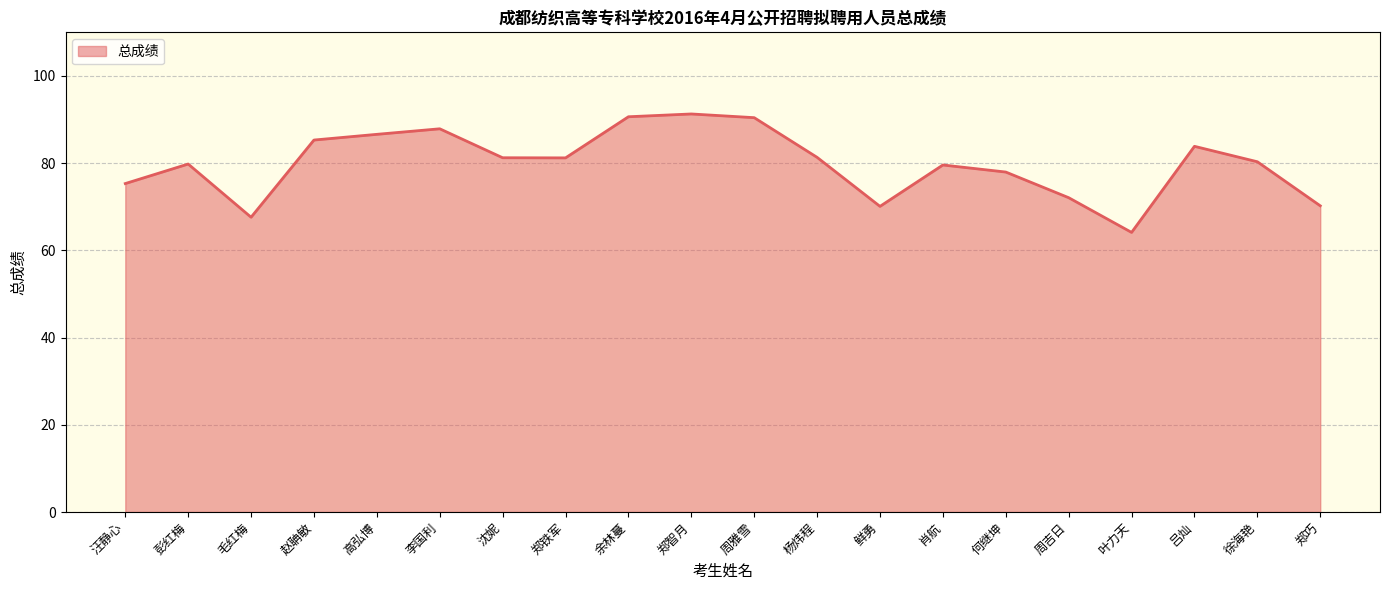

What is the maximum value shown in the chart?

91.3